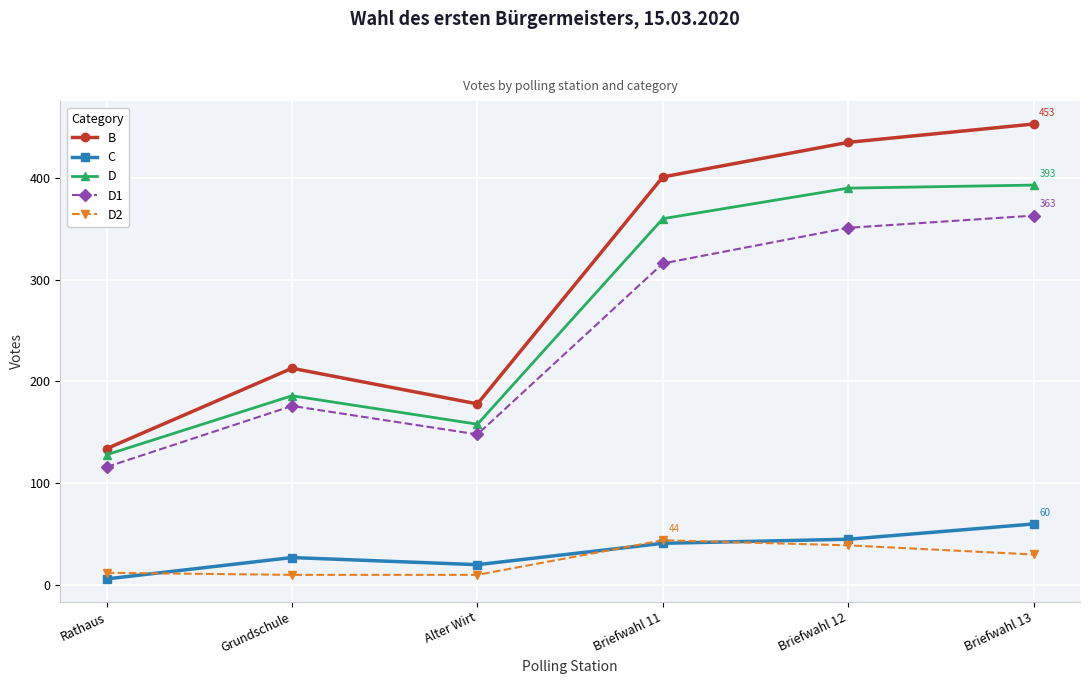

True or false: D has more than 2 interior local peaks.

False